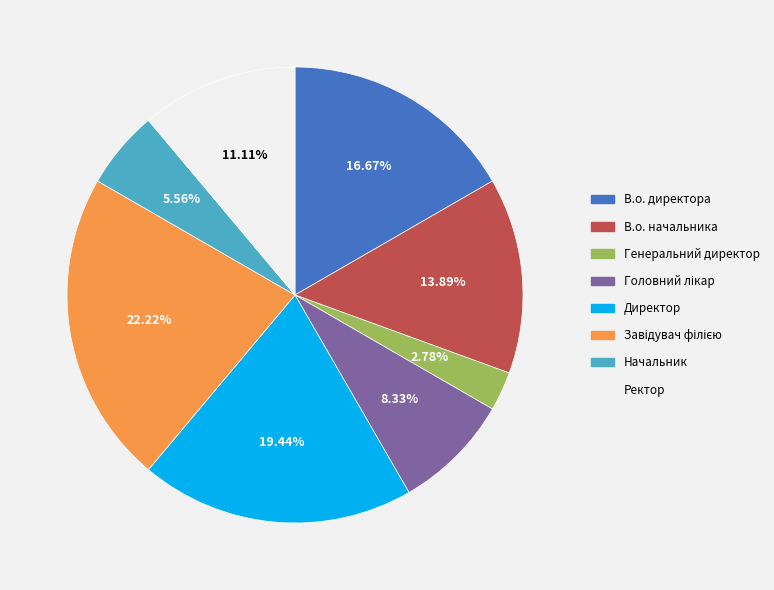

Is it true that В.о. директора is 17% of the pie?

True